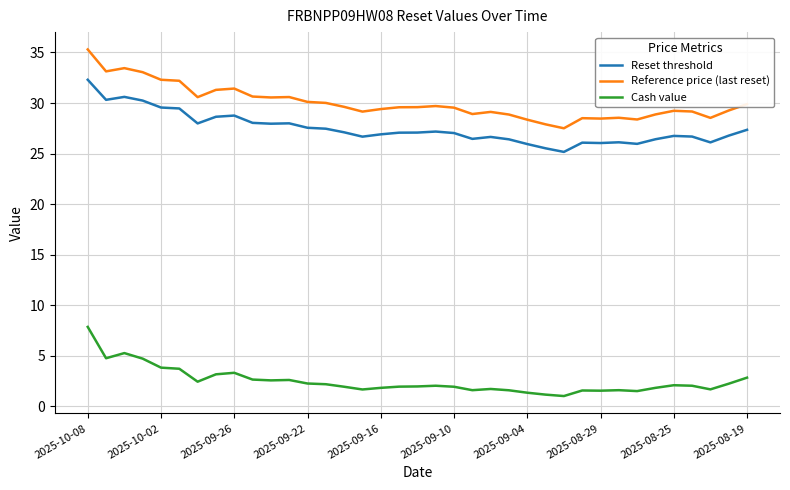

Which series has the largest range (max minus min)?

Reference price (last reset)